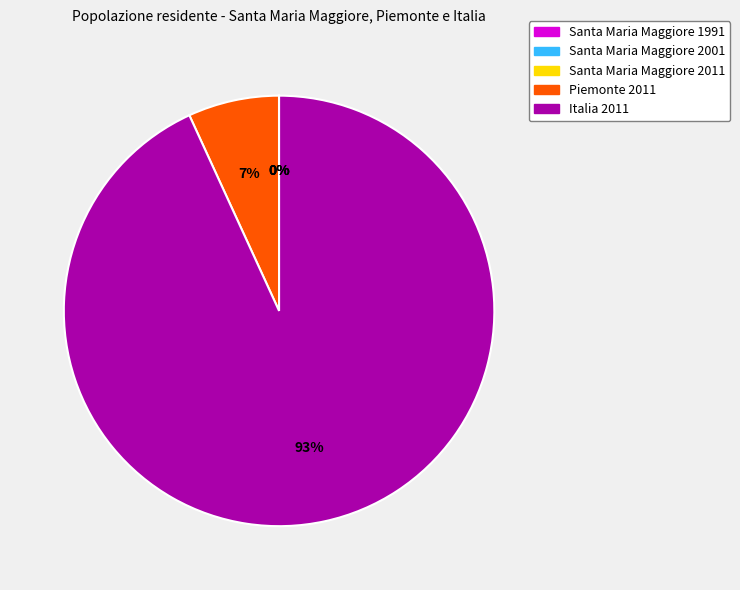

To the nearest percent, what is the difference between the Piemonte 2011 and Italia 2011 slice percentages?

86%